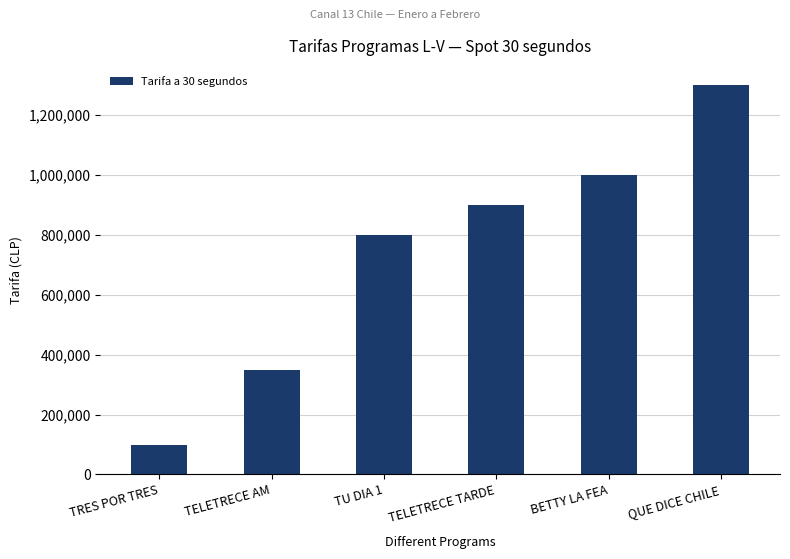

The chart shows a value of 315018 at BETTY LA FEA. True or false?

False